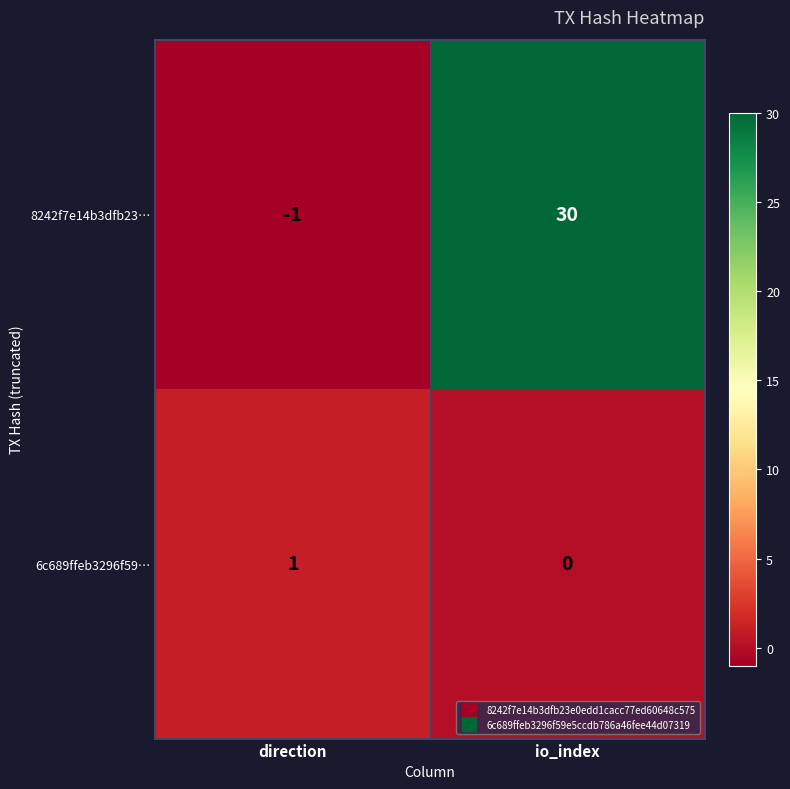

List the series in order of their peak value, highest first.

8242f7e14b3dfb23…, 6c689ffeb3296f59…